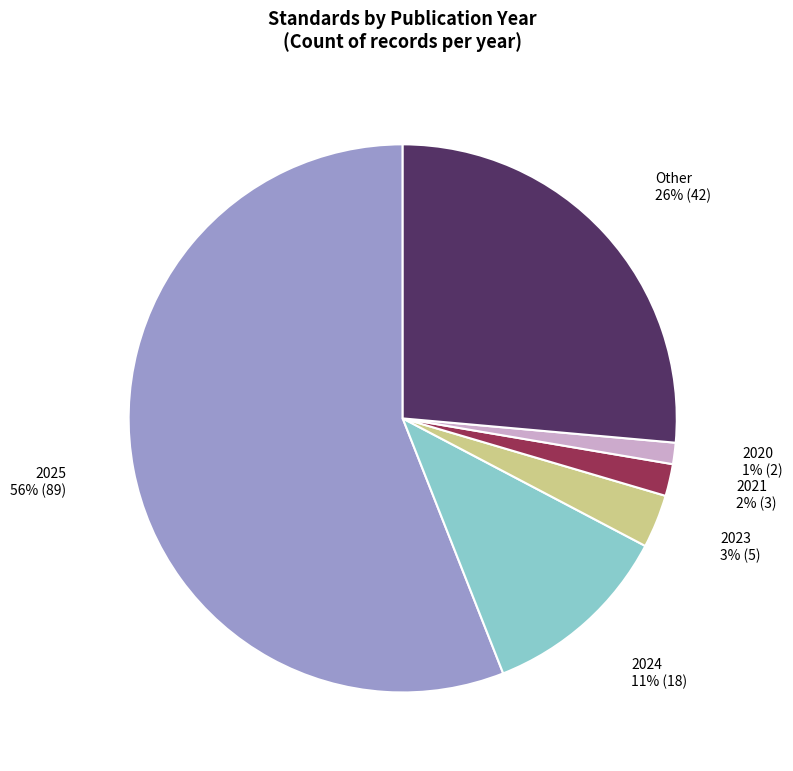

Is the sum of 2023 and 2024 greater than half?

No